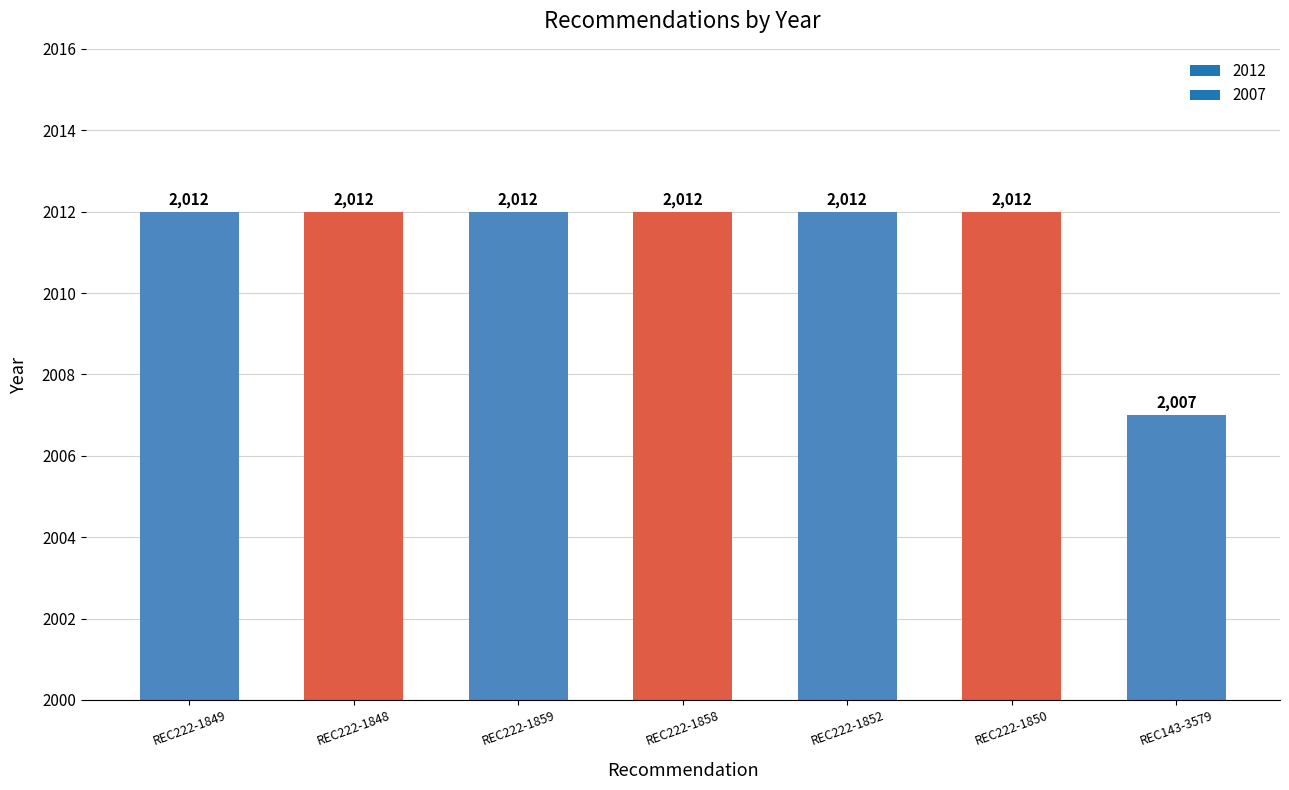

Reading right to left, what are all the values shown in this chart?

2007	2012	2012	2012	2012	2012	2012